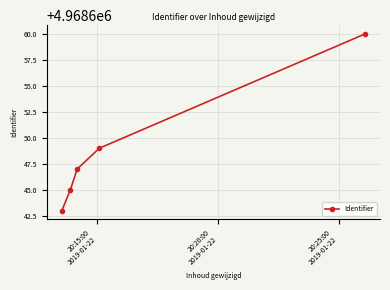

What is the value of the 5th point from the left?

4968660